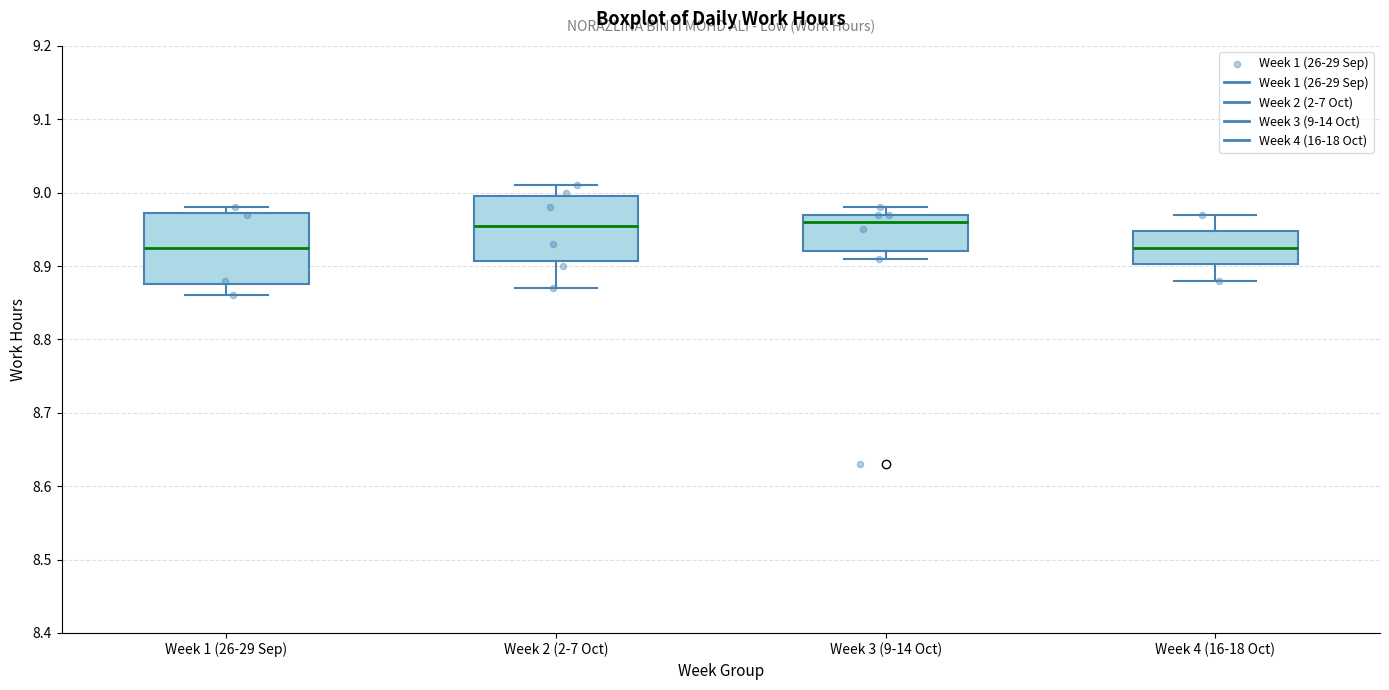

Reading left to right, read every box against the y-axis: the position of its median line, the range the box covers, and the ends of its whiskers. The values are not printed on the chart, so give them approximately, as read against the axis.

Week 1 (26-29 Sep): median 8.93, box 8.88 to 8.97, whiskers 8.86 to 8.98
Week 2 (2-7 Oct): median 8.96, box 8.91 to 9.00, whiskers 8.87 to 9.01
Week 3 (9-14 Oct): median 8.96, box 8.92 to 8.97, whiskers 8.91 to 8.98
Week 4 (16-18 Oct): median 8.93, box 8.90 to 8.95, whiskers 8.88 to 8.97